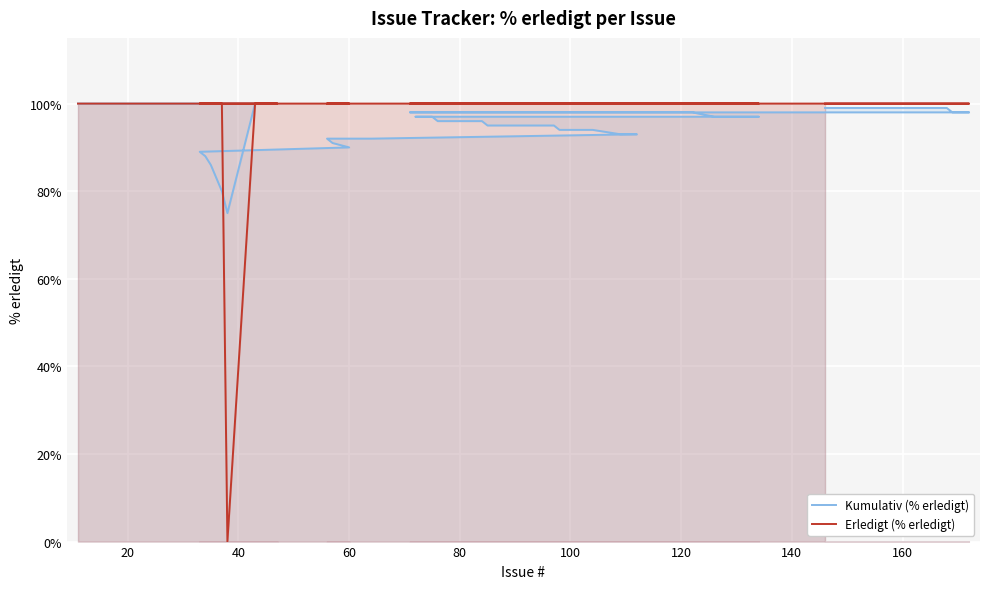

What is the approximate value of Erledigt (% erledigt) at 20, to the nearest 10?

100